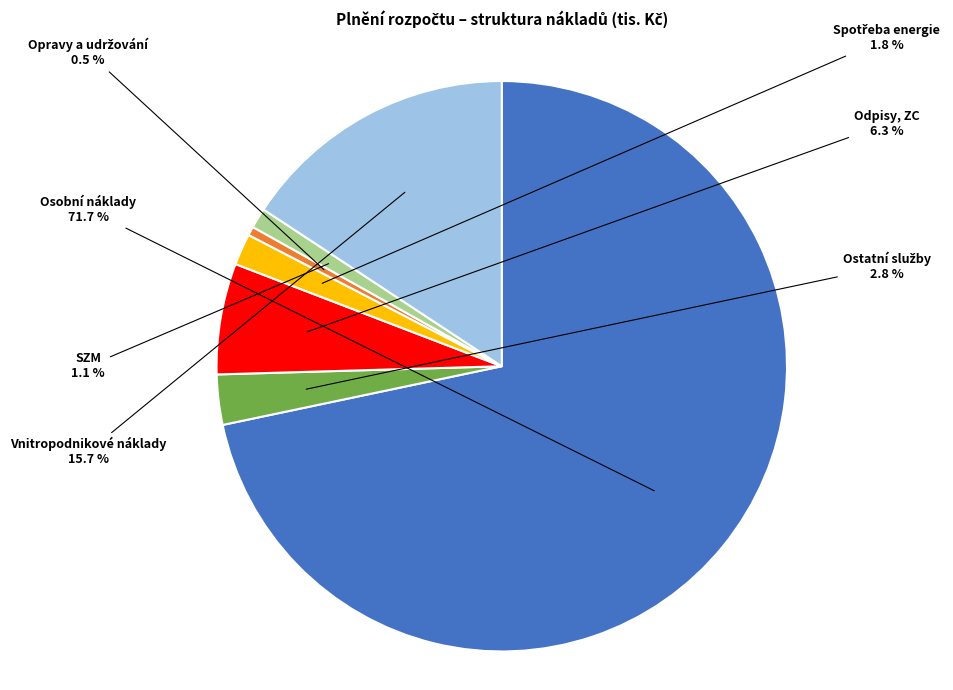

Does any single category account for the majority?

Yes